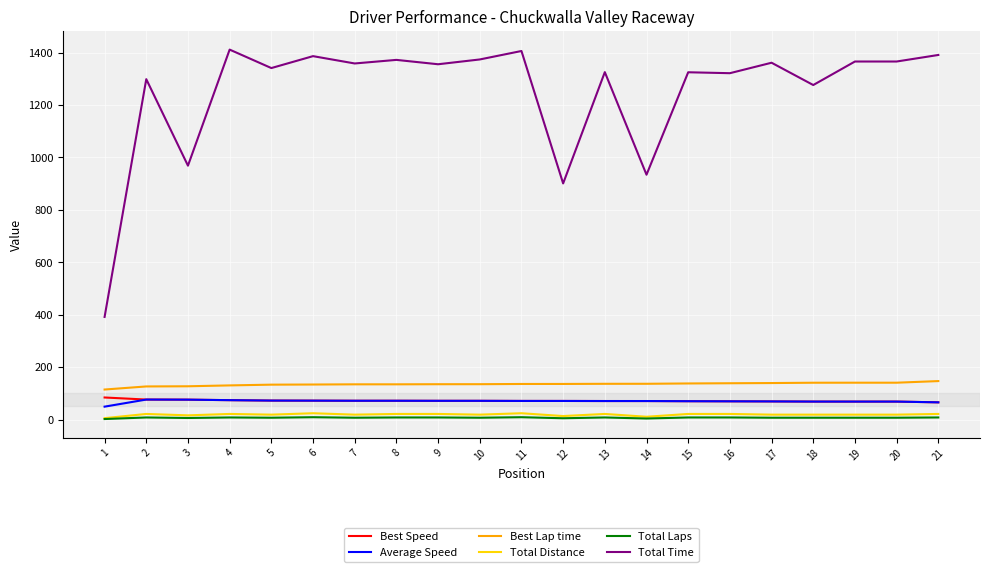

Which series has the largest total across all categories?

Total Time